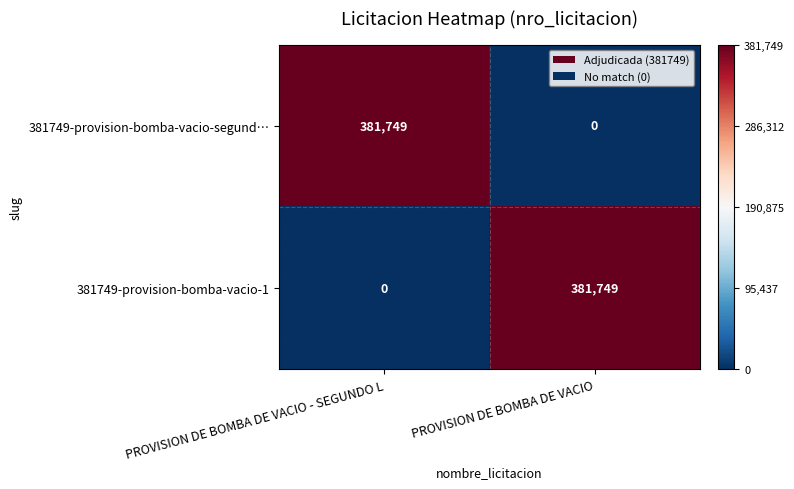

What is the sum of all 381749-provision-bomba-vacio-1 values?

381749